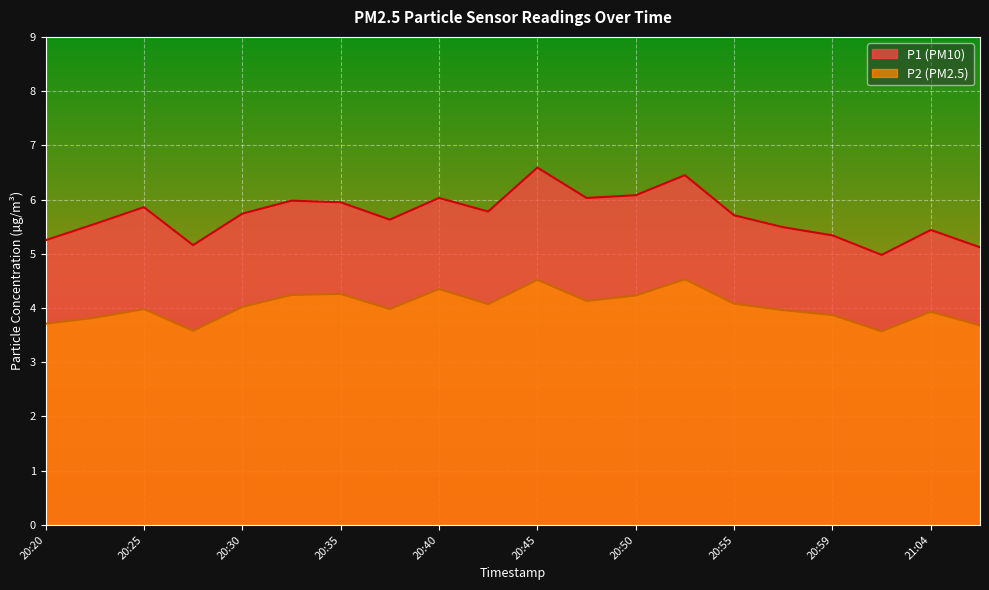

How many lines are shown in the chart?

2